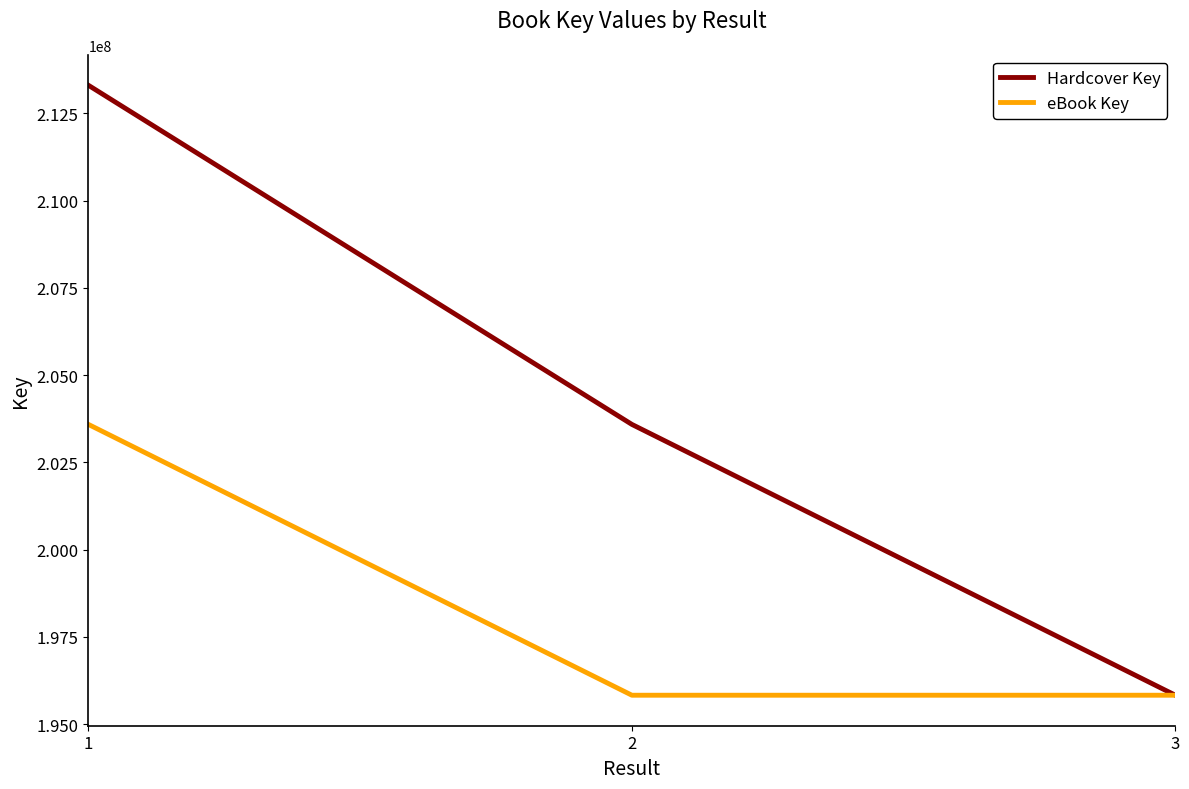

The value of Hardcover Key at 3 is 115563722. True or false?

False